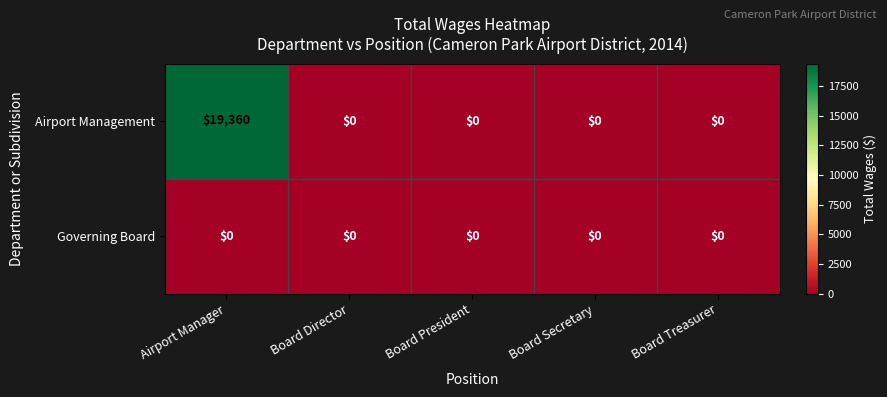

Reading left to right, list all the values displayed in this chart.

Airport Management: Airport Manager=19360	Board Director=0	Board President=0	Board Secretary=0	Board Treasurer=0
Governing Board: Airport Manager=0	Board Director=0	Board President=0	Board Secretary=0	Board Treasurer=0